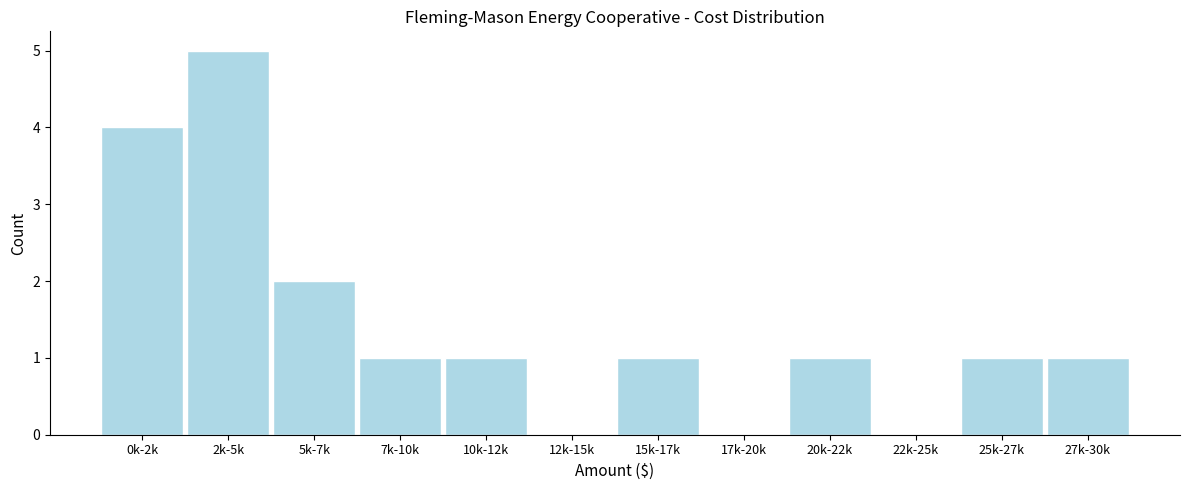

Reading left to right, what are all the values shown in this chart?

0k-2k=4	2k-5k=5	5k-7k=2	7k-10k=1	10k-12k=1	12k-15k=0	15k-17k=1	17k-20k=0	20k-22k=1	22k-25k=0	25k-27k=1	27k-30k=1